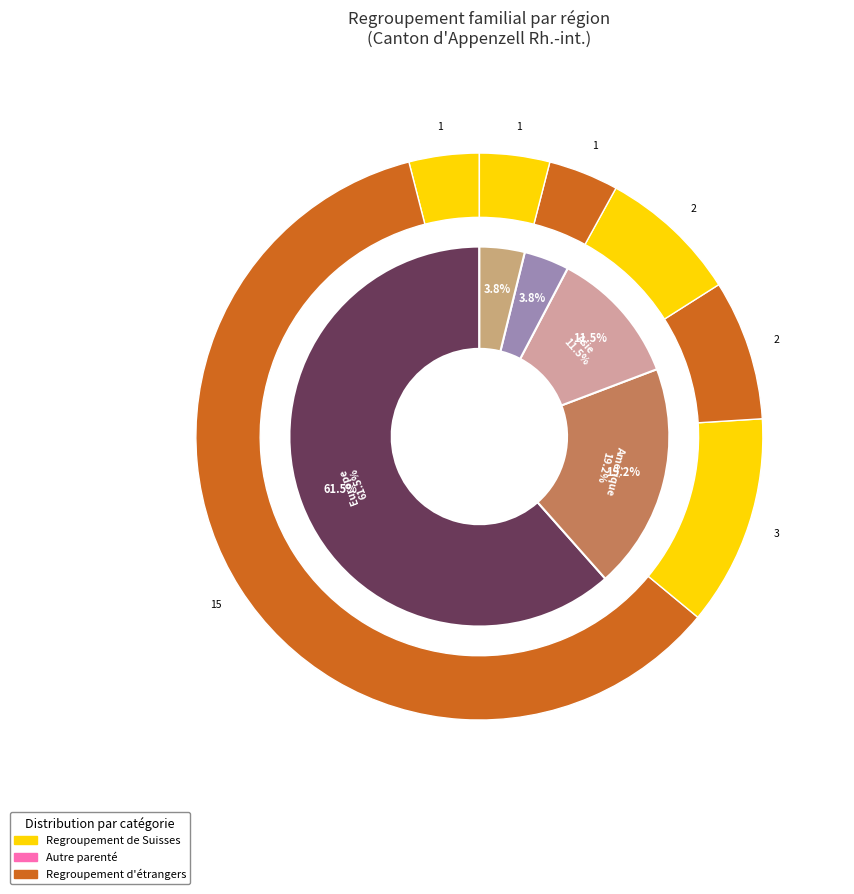

How many slices are in this pie chart?

5